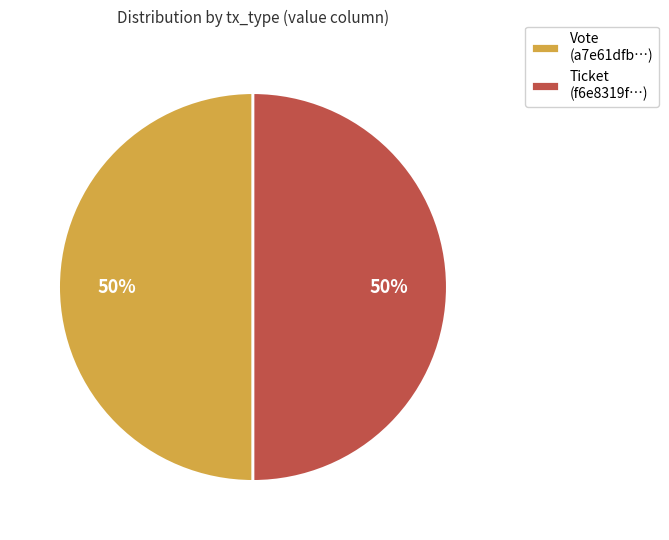

To the nearest percent, what is the difference between the Ticket and Vote slice percentages?

0%